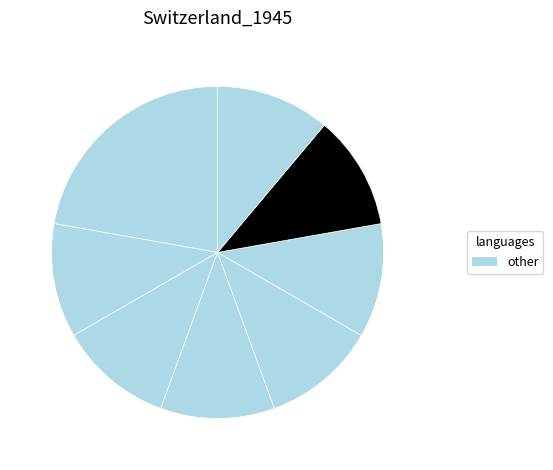

How many segments does this pie chart have?

8